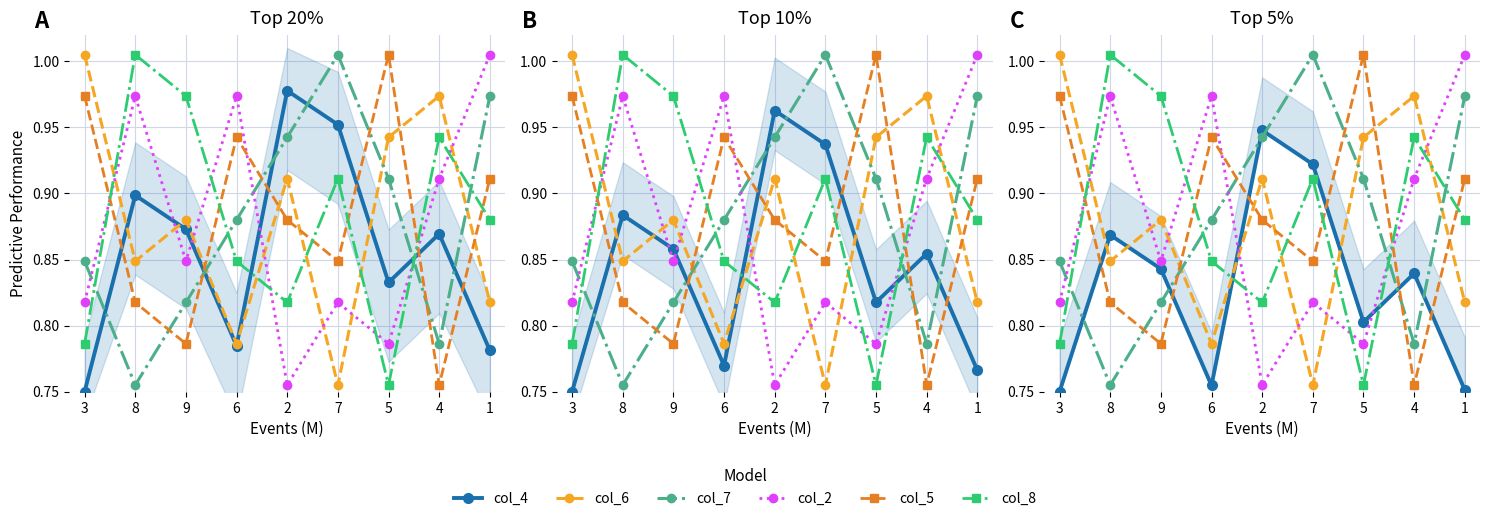

At which category is the sum across all series the highest?

1